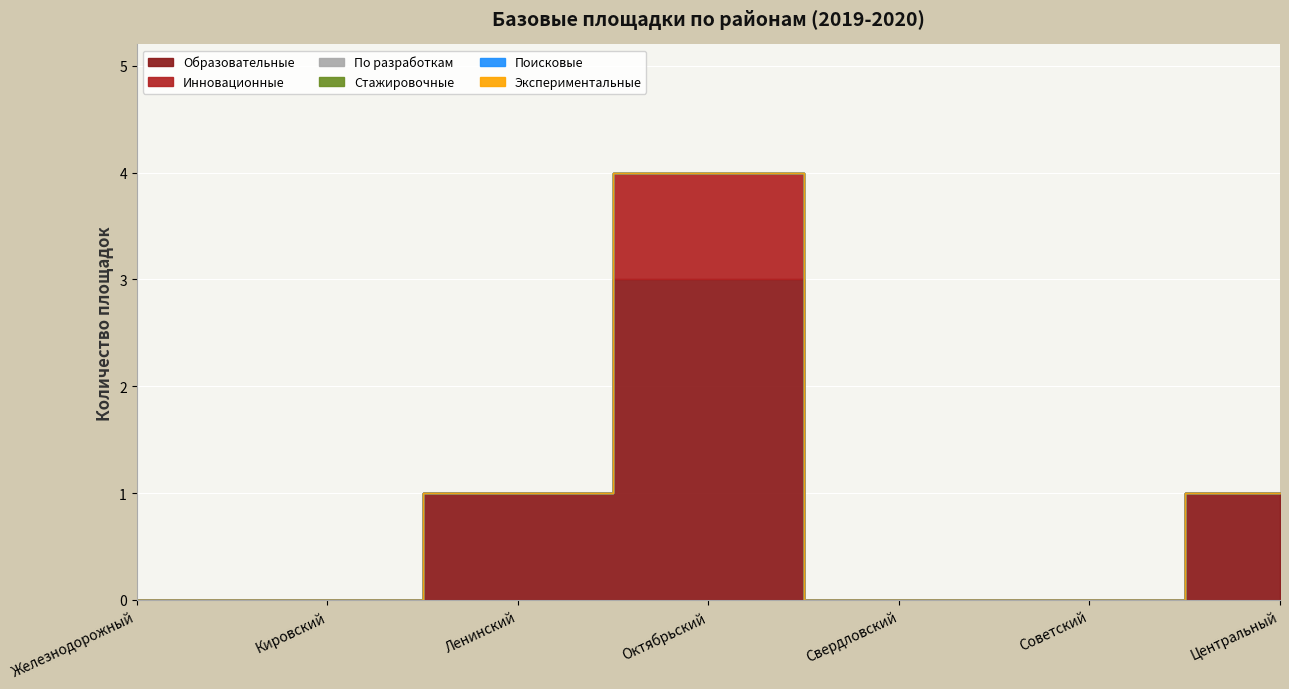

What is the greatest value displayed?

3